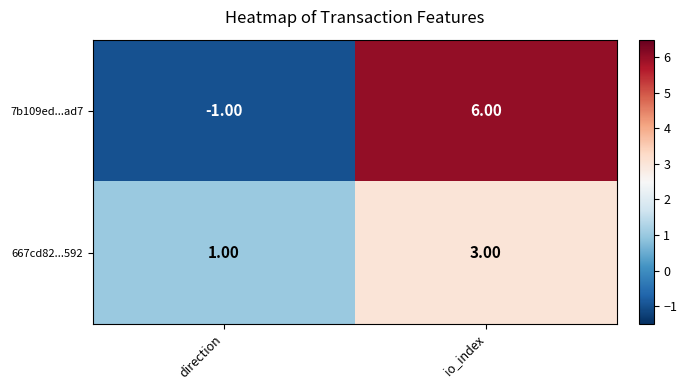

What is the difference between the 7b109ed...ad7 values at direction and io_index?

7